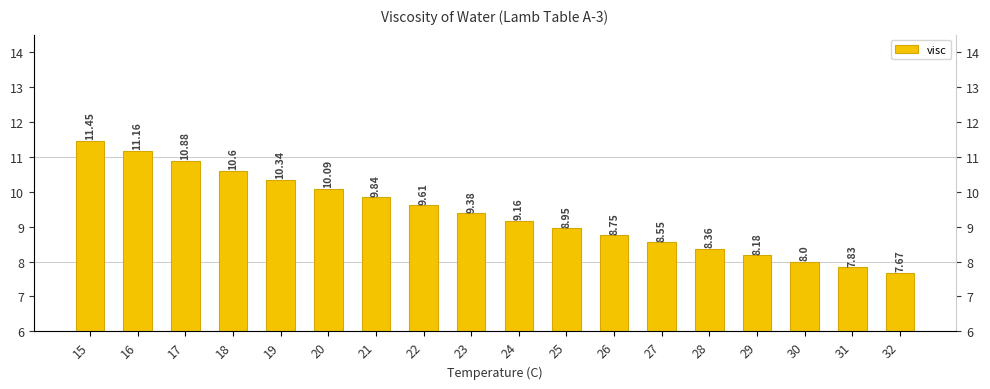

What is the difference between the maximum and minimum values?

3.8